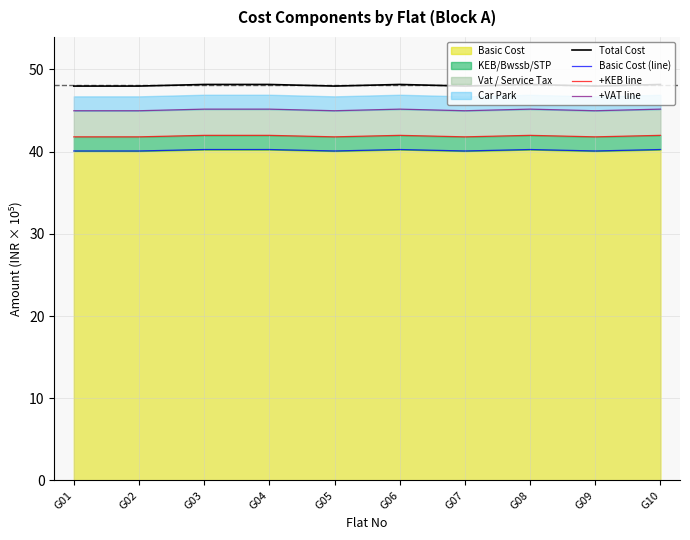

What is the difference between the second highest and minimum values in the Basic Cost (line) series?

0.2